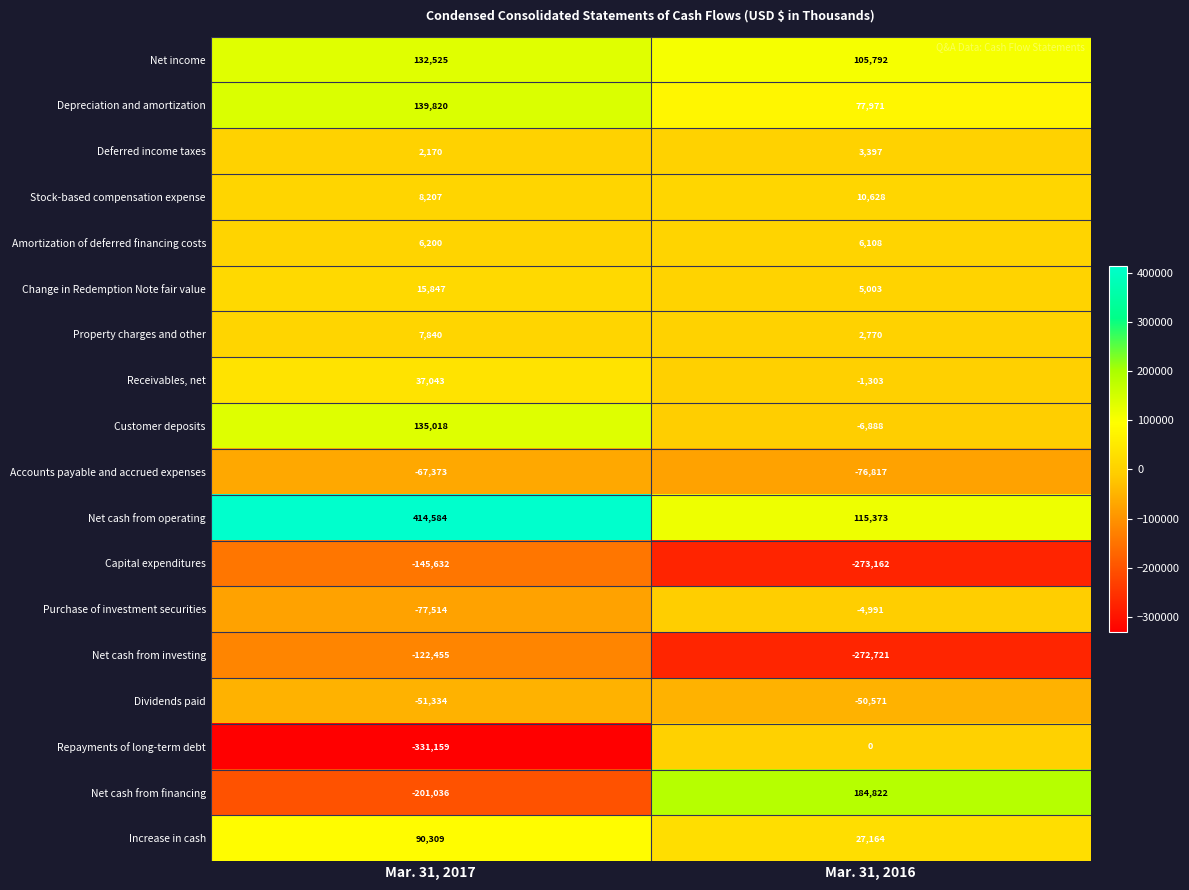

Which series has the widest spread of values?

Net cash from financing